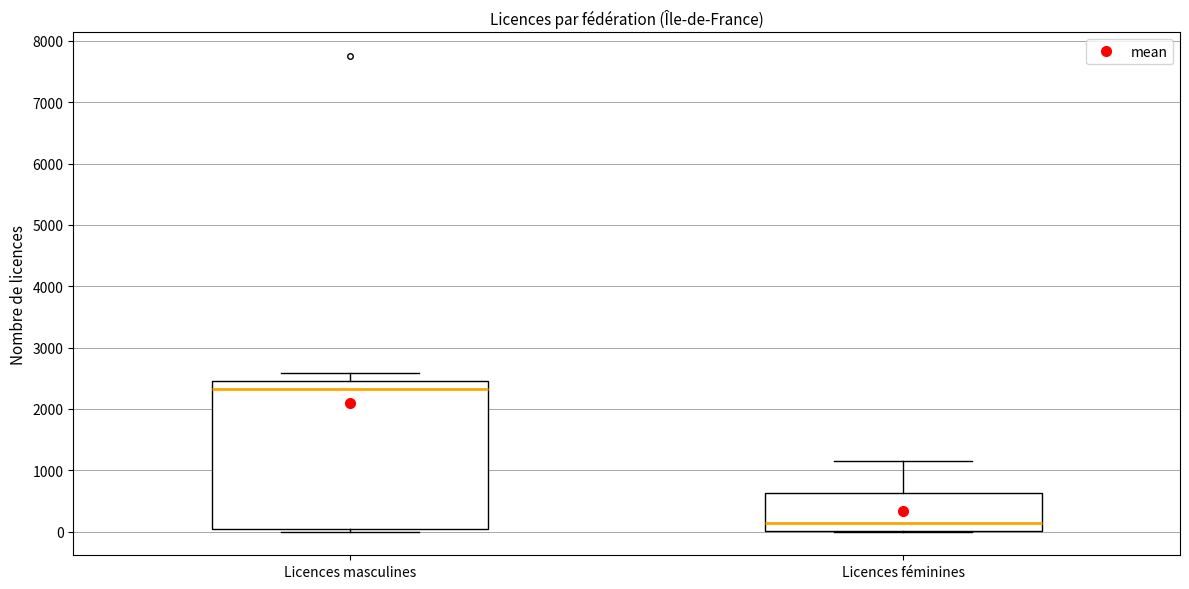

Reading left to right, read every box against the y-axis: the position of its median line, the range the box covers, and the ends of its whiskers. The values are not printed on the chart, so give them approximately, as read against the axis.

Licences masculines: median 2300, box 0 to 2500, whiskers 0 (just below the box's lower edge) to 2600
Licences féminines: median 100, box 0 to 600, whiskers 0 to 1200